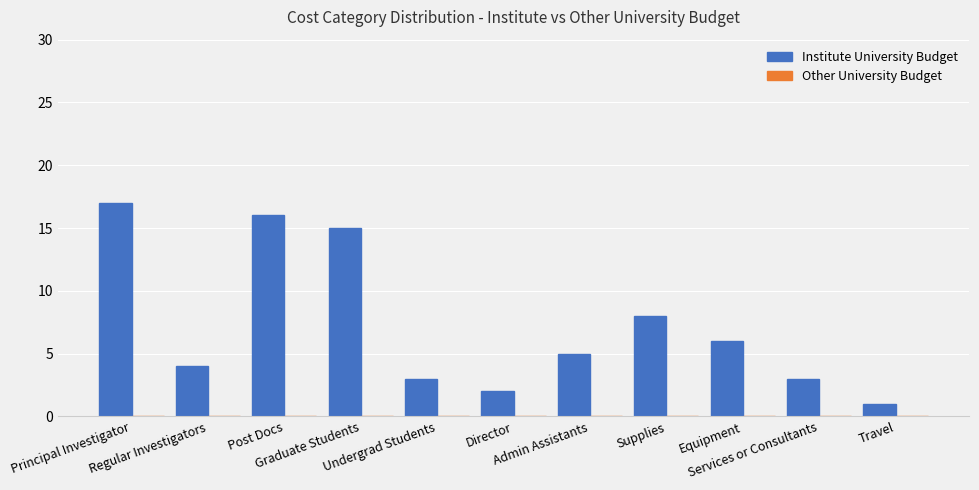

What is the maximum value shown in the chart?

17